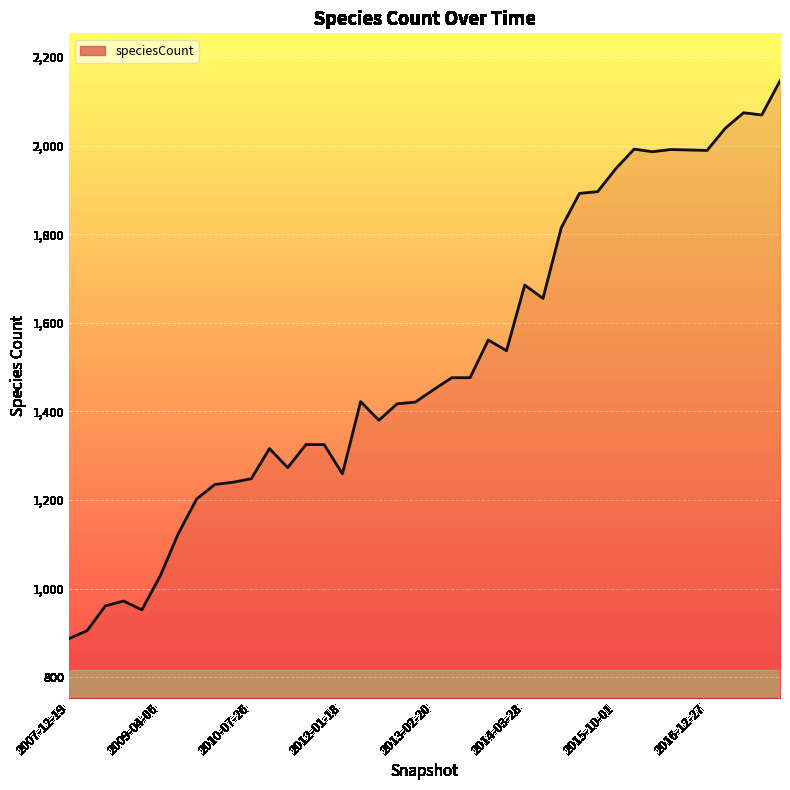

Count the number of data series in this chart.

1